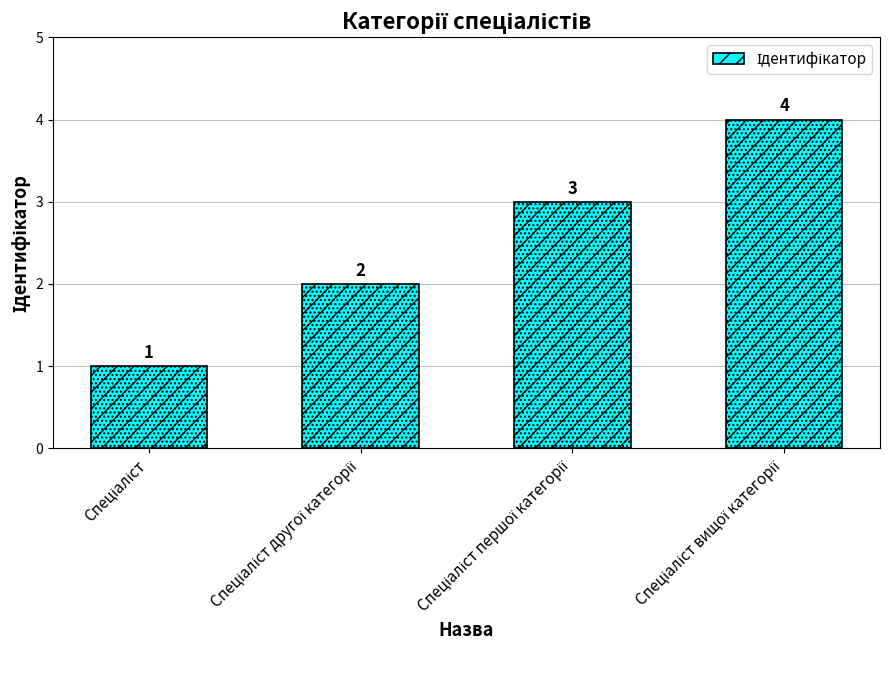

What is the average value?

2